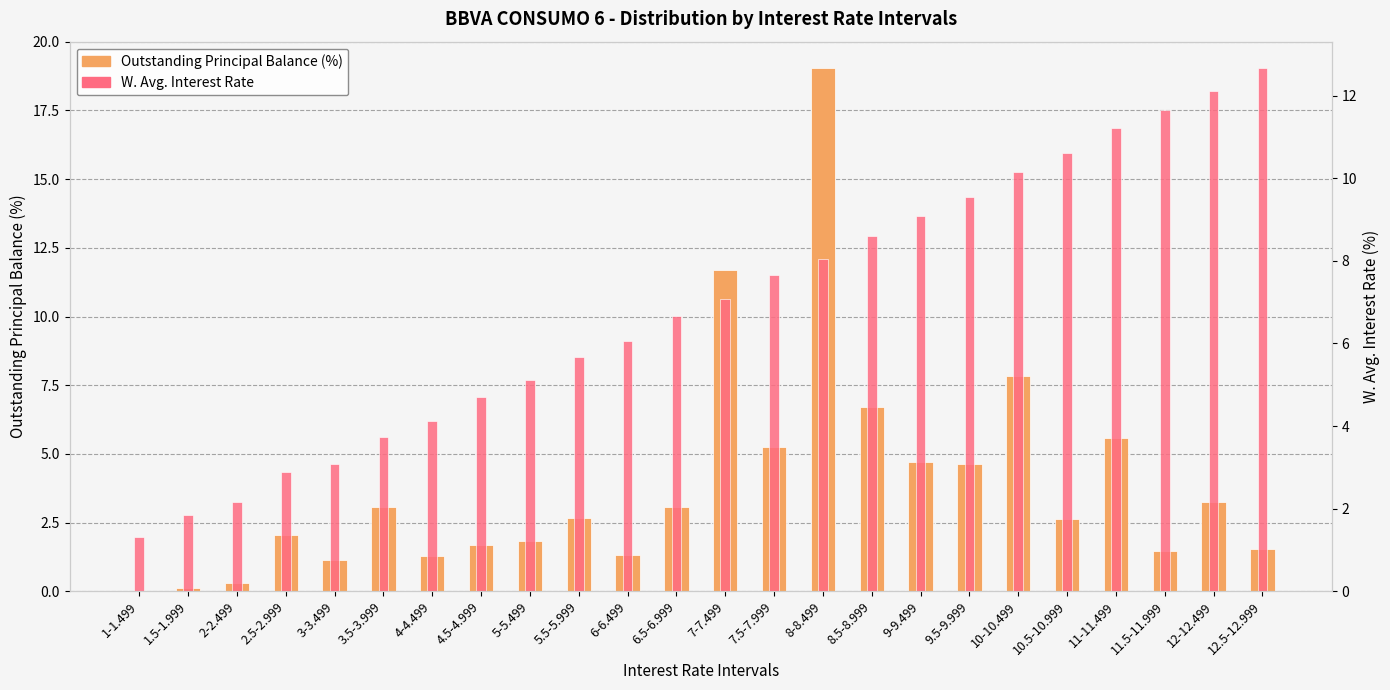

Reading left to right, transcribe all the data shown in this chart.

Outstanding Principal Balance (%): 1-1.499=0.0	1.5-1.999=0.1	2-2.499=0.3	2.5-2.999=2.0	3-3.499=1.1	3.5-3.999=3.1	4-4.499=1.3	4.5-4.999=1.7	5-5.499=1.8	5.5-5.999=2.7	6-6.499=1.3	6.5-6.999=3.1	7-7.499=11.7	7.5-7.999=5.3	8-8.499=19.1	8.5-8.999=6.7	9-9.499=4.7	9.5-9.999=4.6	10-10.499=7.8	10.5-10.999=2.6	11-11.499=5.6	11.5-11.999=1.4	12-12.499=3.2	12.5-12.999=1.5
W. Avg. Interest Rate: 1-1.499=1.3	1.5-1.999=1.8	2-2.499=2.2	2.5-2.999=2.9	3-3.499=3.1	3.5-3.999=3.7	4-4.499=4.1	4.5-4.999=4.7	5-5.499=5.1	5.5-5.999=5.7	6-6.499=6.1	6.5-6.999=6.7	7-7.499=7.1	7.5-7.999=7.6	8-8.499=8.0	8.5-8.999=8.6	9-9.499=9.1	9.5-9.999=9.6	10-10.499=10.1	10.5-10.999=10.6	11-11.499=11.2	11.5-11.999=11.6	12-12.499=12.1	12.5-12.999=12.7